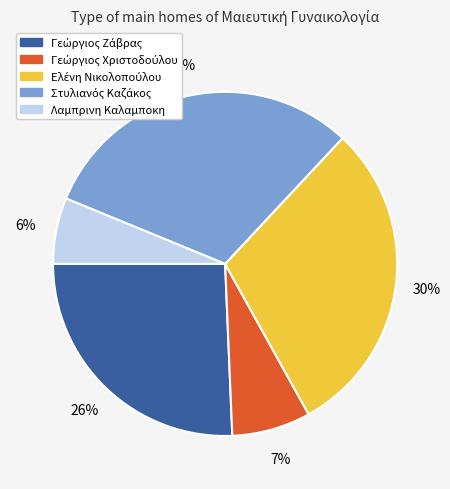

How many segments does this pie chart have?

5